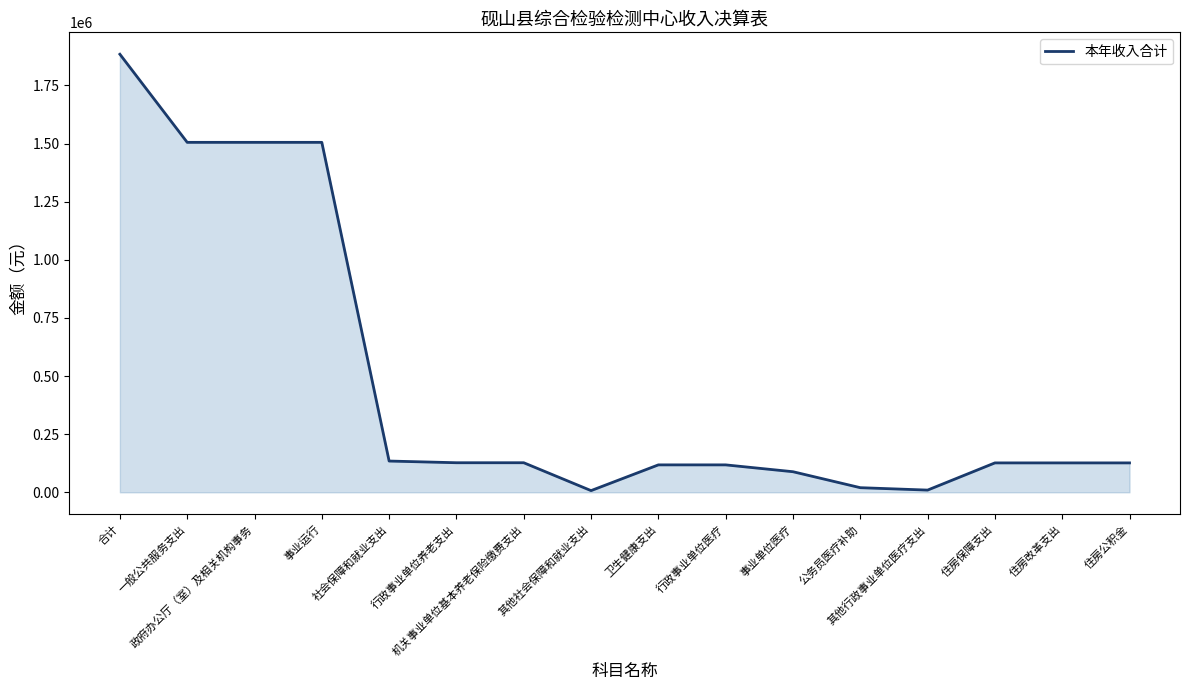

At which label does the data first exceed 126502?

合计